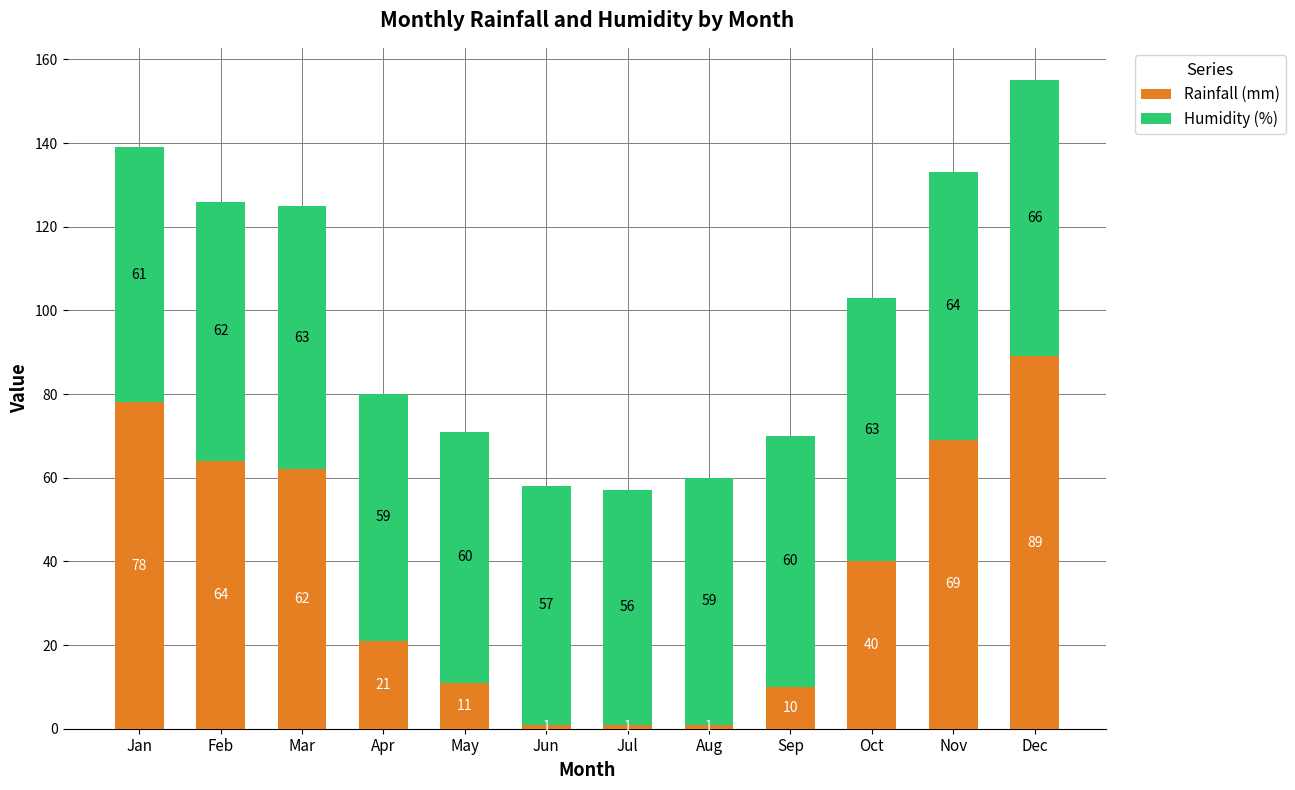

What is the highest value of the Rainfall (mm) series?

89